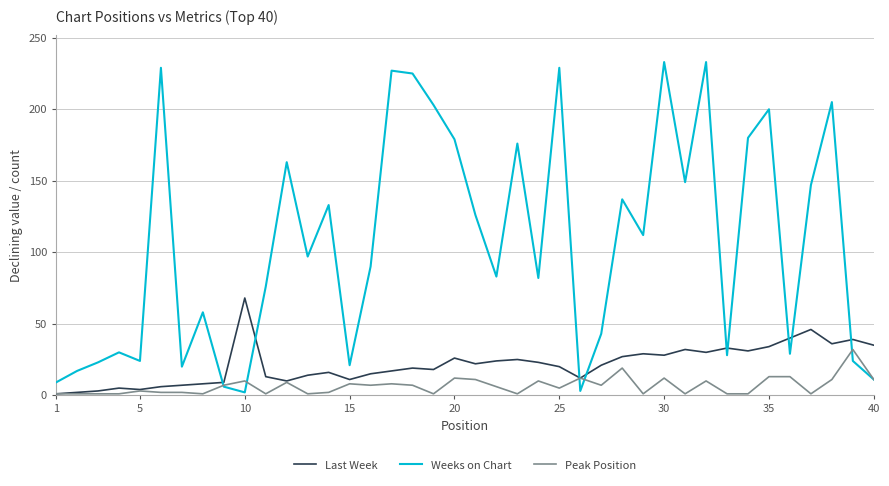

Which series has the largest total across all categories?

Weeks on Chart